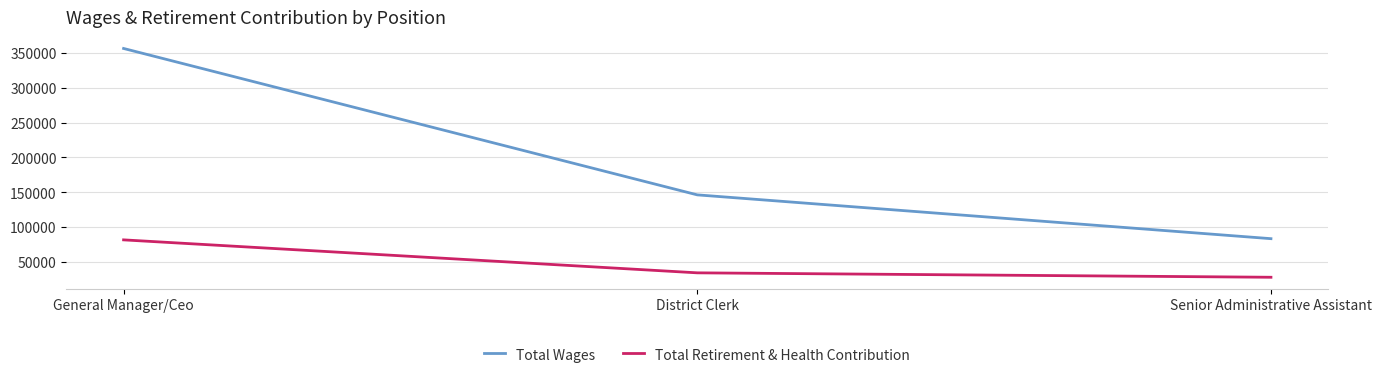

Reading right to left, transcribe all the data shown in this chart.

Total Wages: Senior Administrative Assistant=83317	District Clerk=146211	General Manager/Ceo=356408
Total Retirement & Health Contribution: Senior Administrative Assistant=27916	District Clerk=34267	General Manager/Ceo=81598